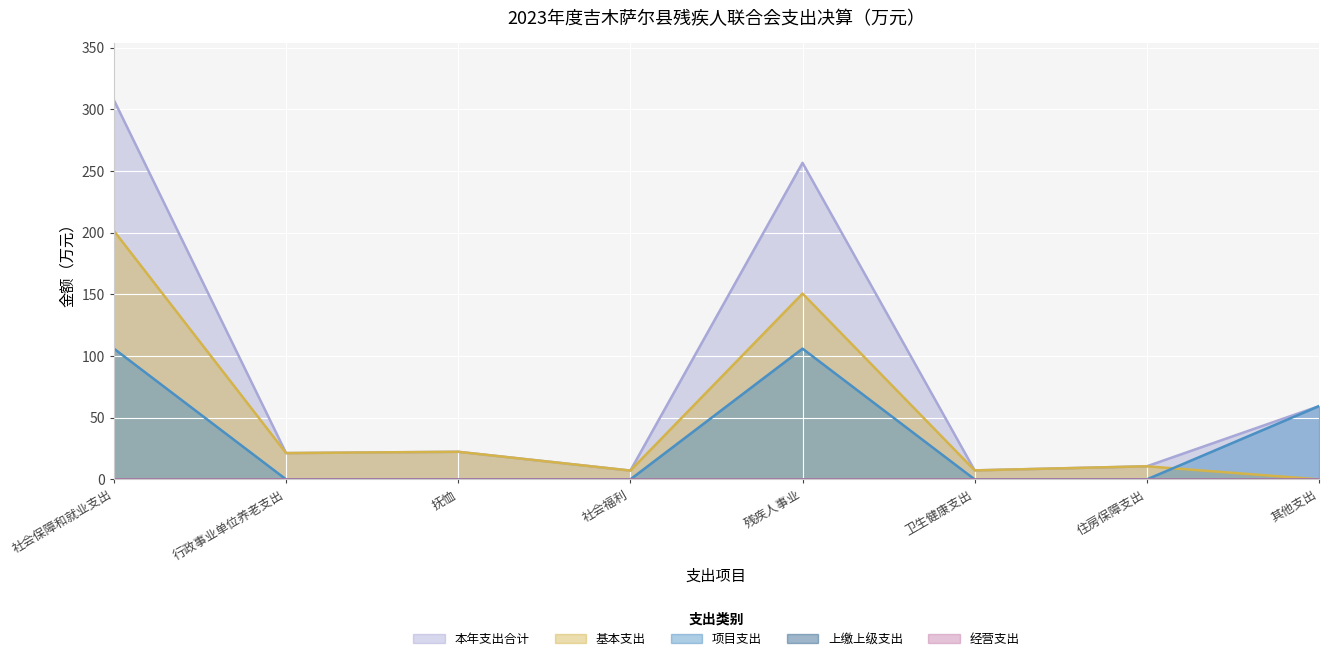

True or false: 项目支出 has more than 0 interior local peaks.

True